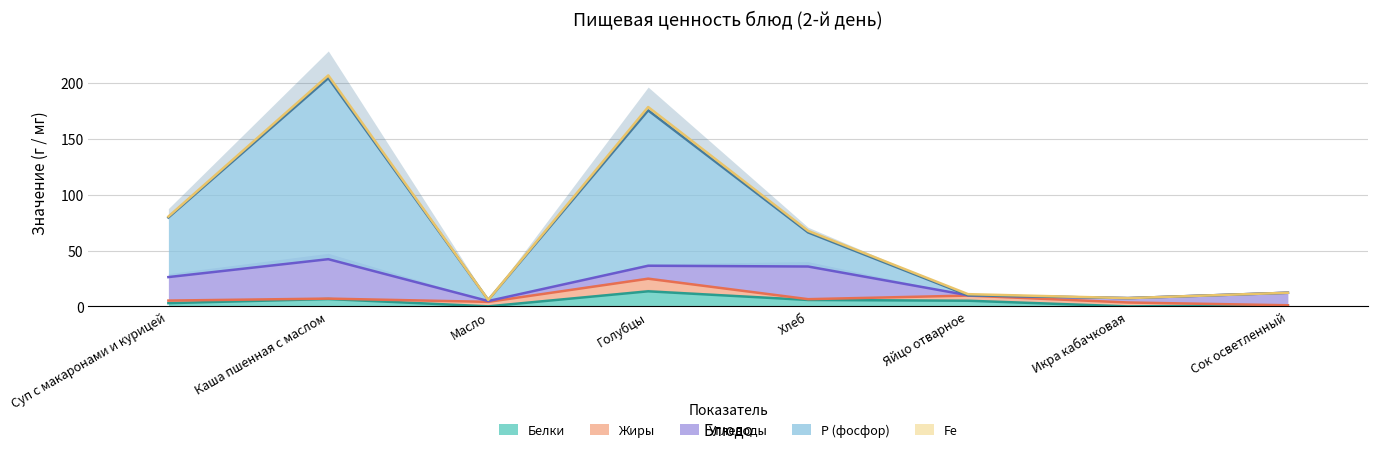

What is the spread (max minus min) of values at Яйцо отварное?

5.1